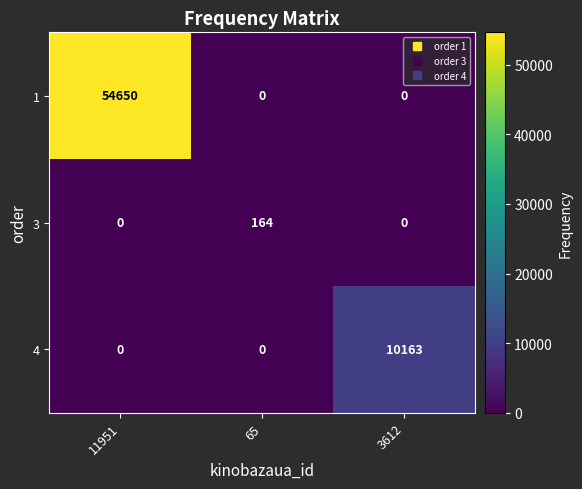

The value of 3 at 65 is 164. True or false?

True